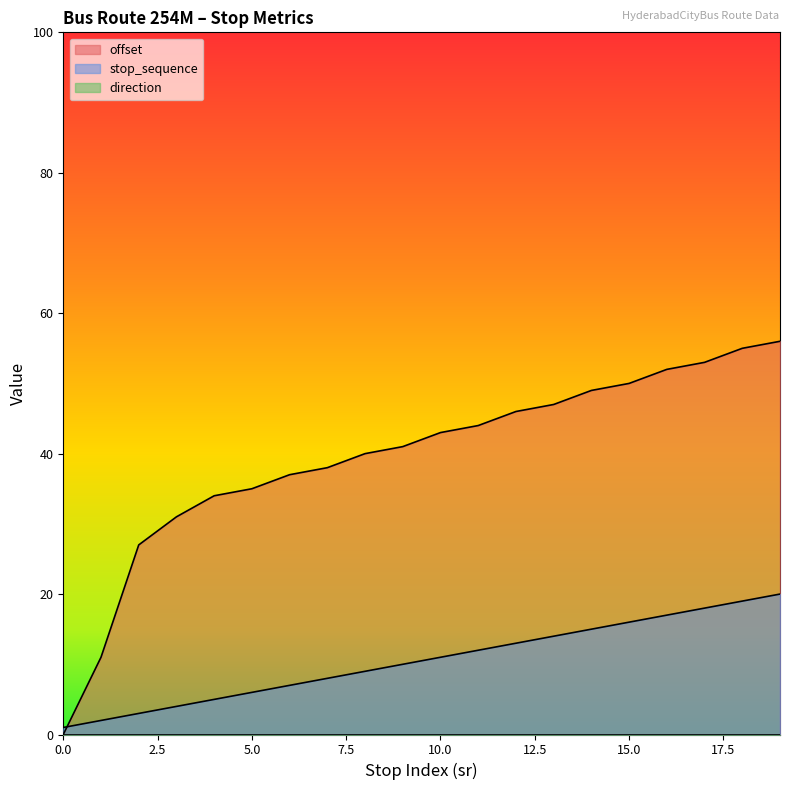

What is the difference between the highest and lowest values at 3?

27